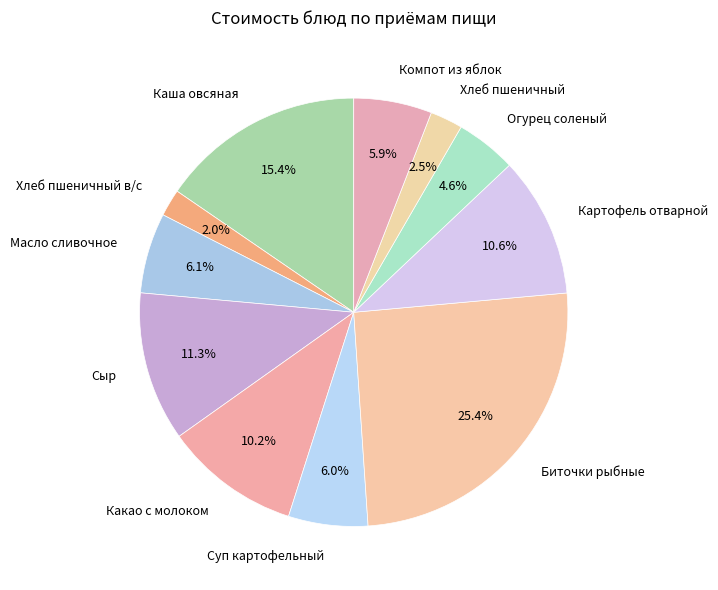

True or false: Сыр accounts for 11% of the total.

True